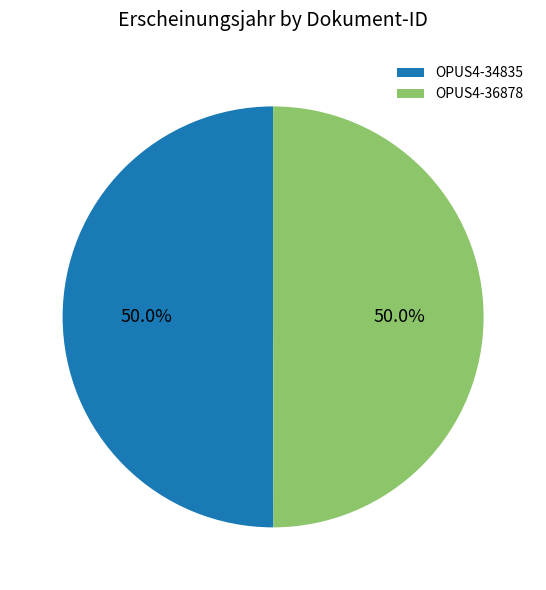

The OPUS4-34835 slice represents 39% of the pie. True or false?

False